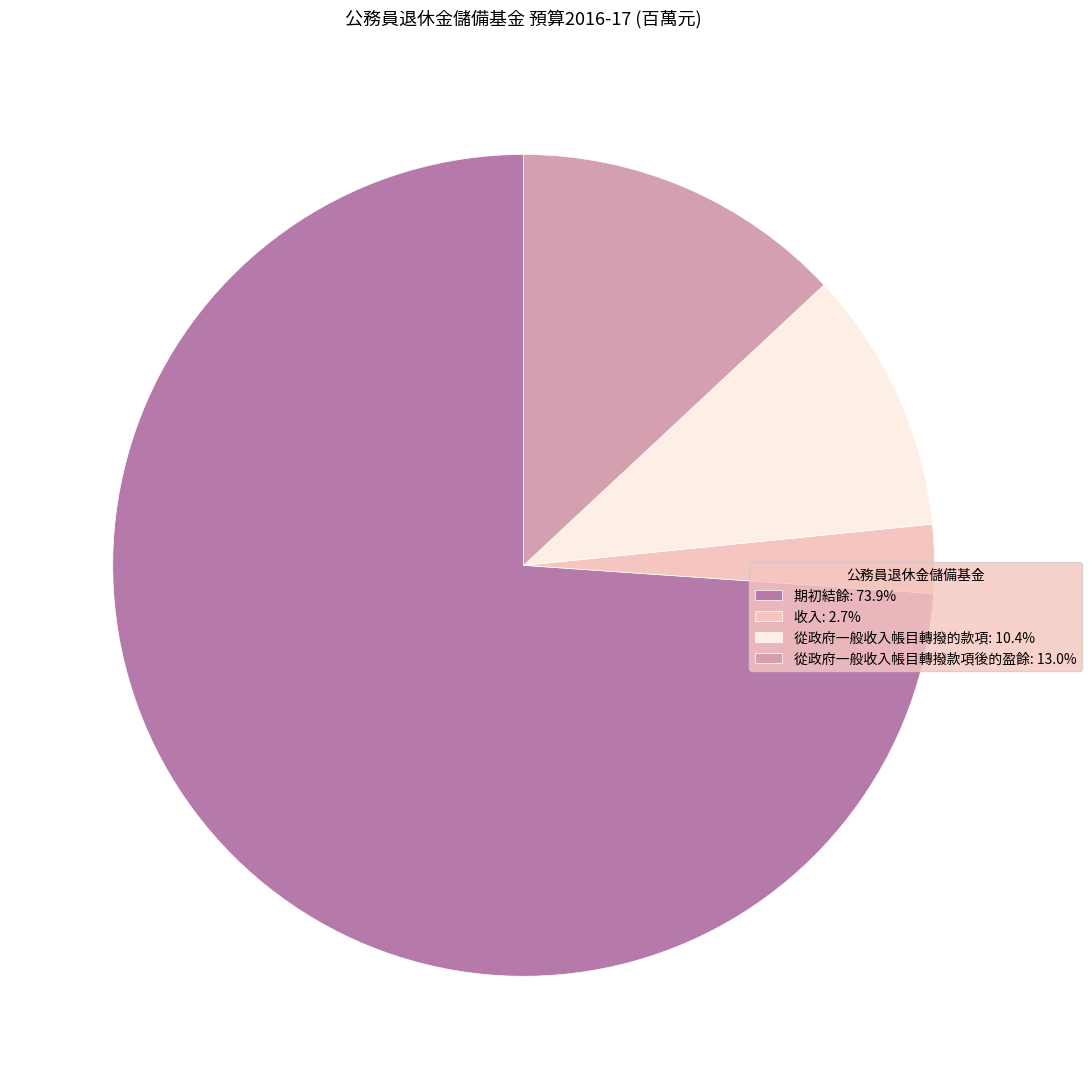

What is the ratio of the value at 從政府一般收入帳目轉撥款項後的盈餘 to the value at 期初結餘?

0.2